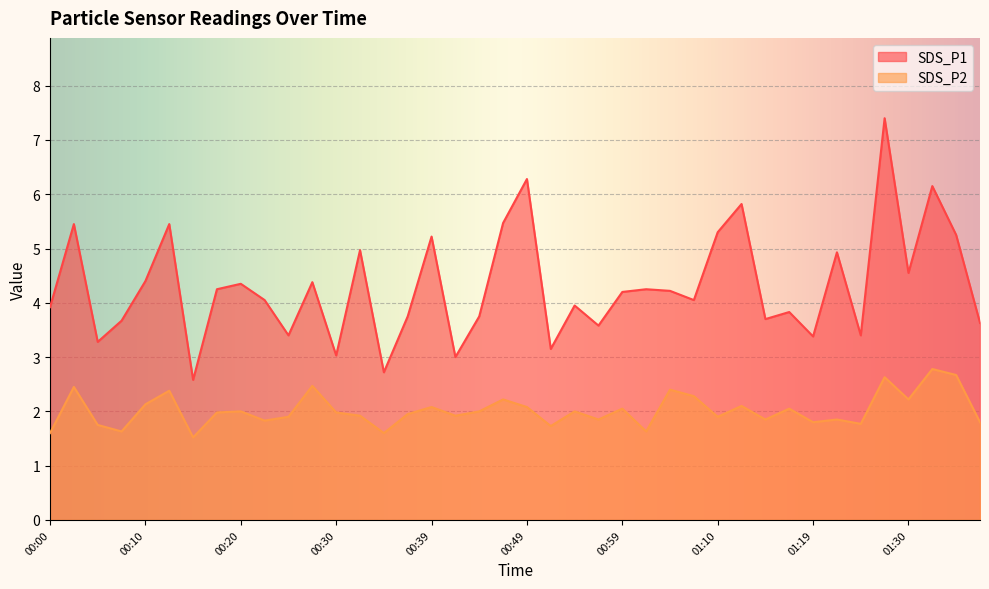

Which series has the largest total across all categories?

SDS_P1